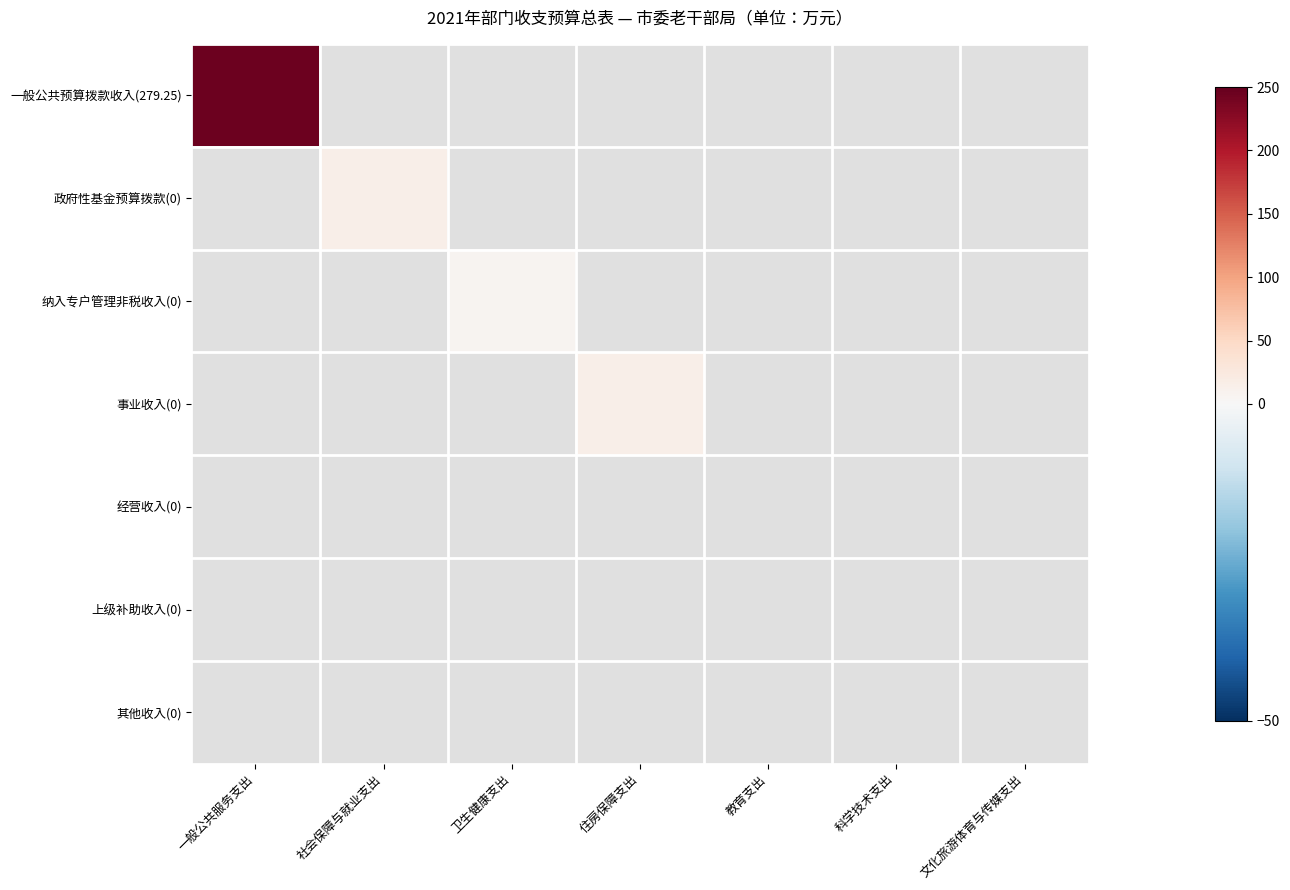

Which label corresponds to the smallest value in the chart?

社会保障与就业支出